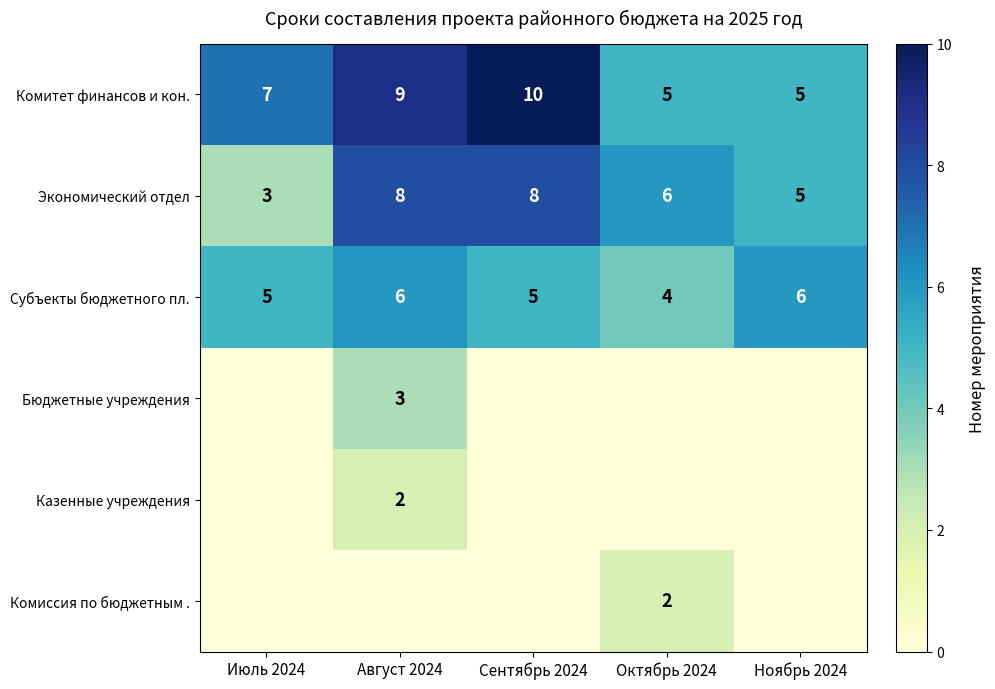

At which label does Экономический отдел reach its minimum?

Июль 2024